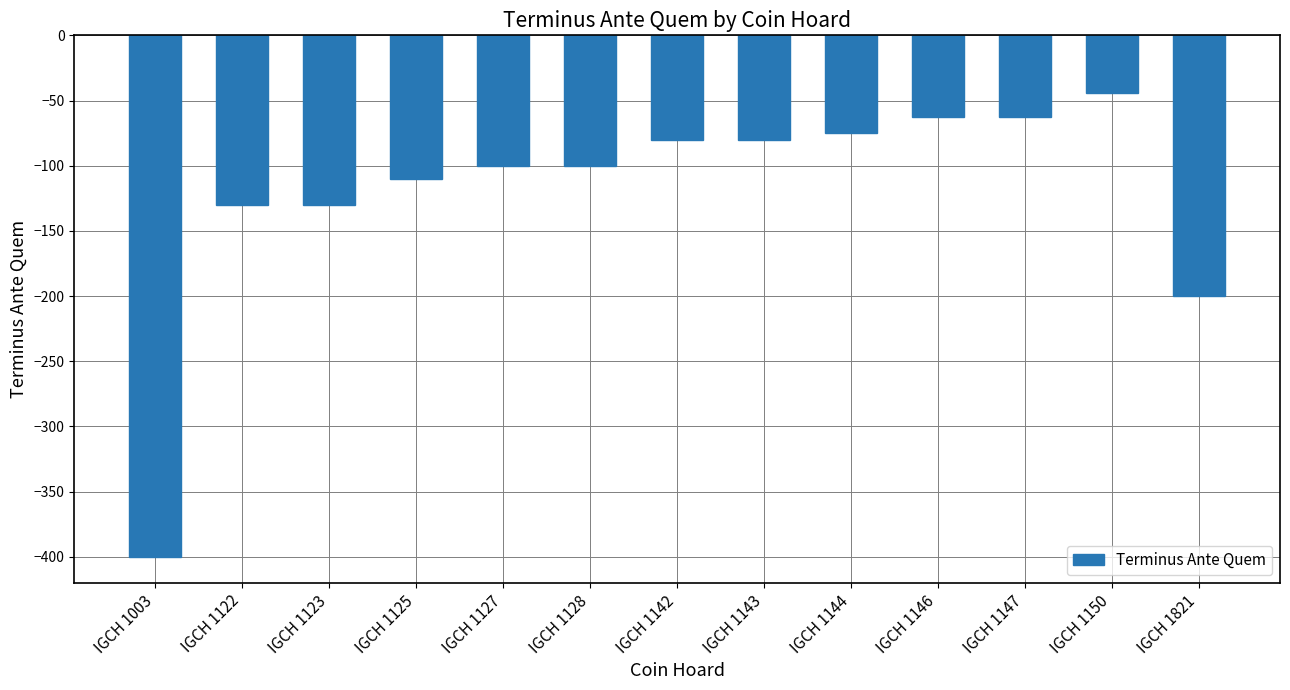

What is the difference between the maximum and minimum values?

356